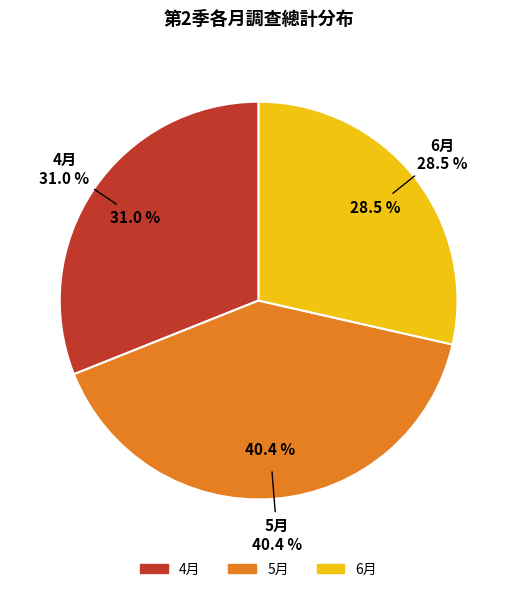

To the nearest percent, what is the average slice percentage?

33%